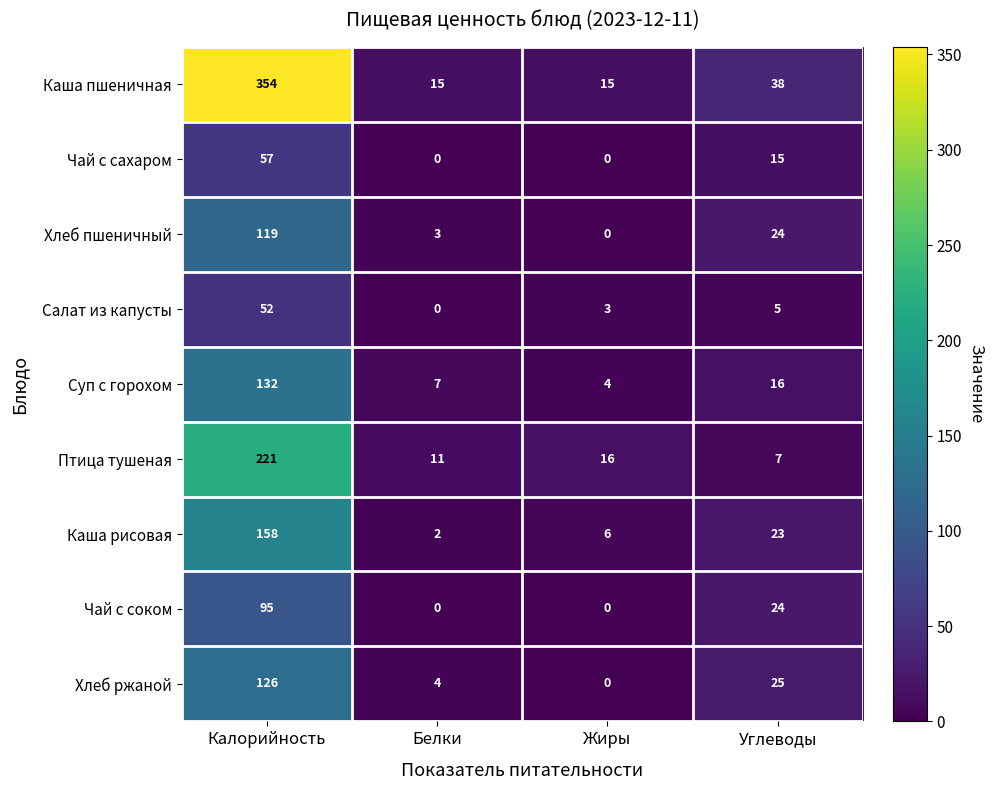

List the series in order of their peak value, highest first.

Каша пшеничная, Птица тушеная, Каша рисовая, Суп с горохом, Хлеб ржаной, Хлеб пшеничный, Чай с соком, Чай с сахаром, Салат из капусты